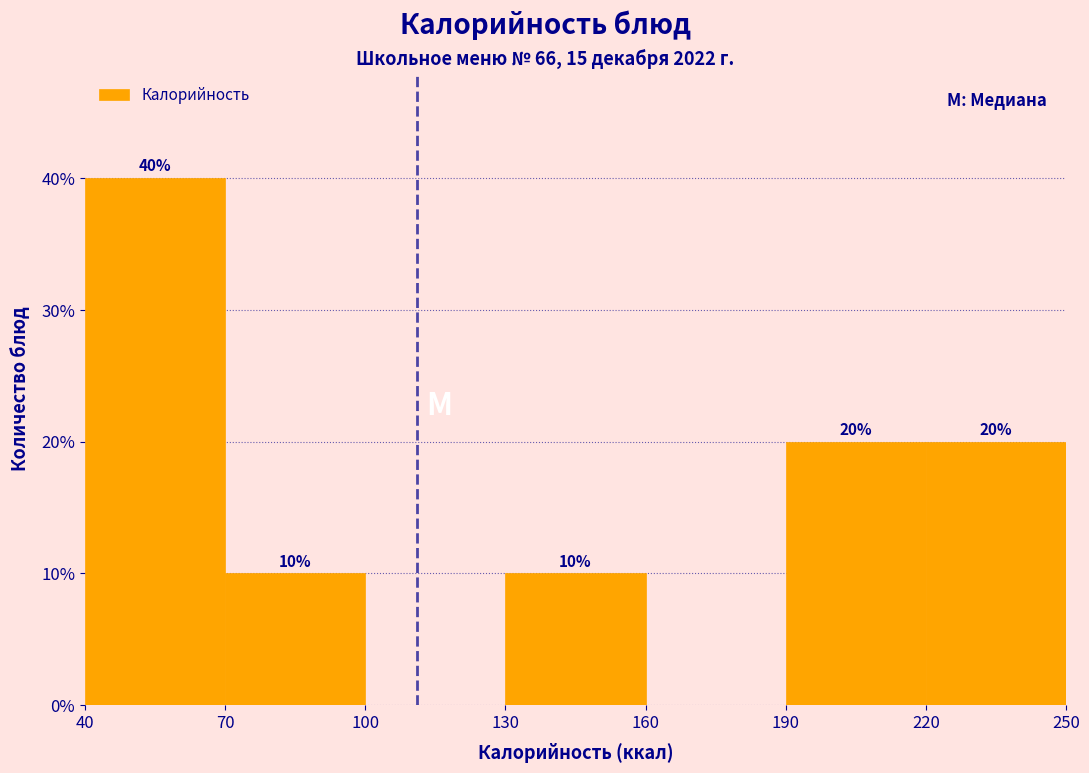

Over which range of the x-axis is the bar tallest?

40 to 70